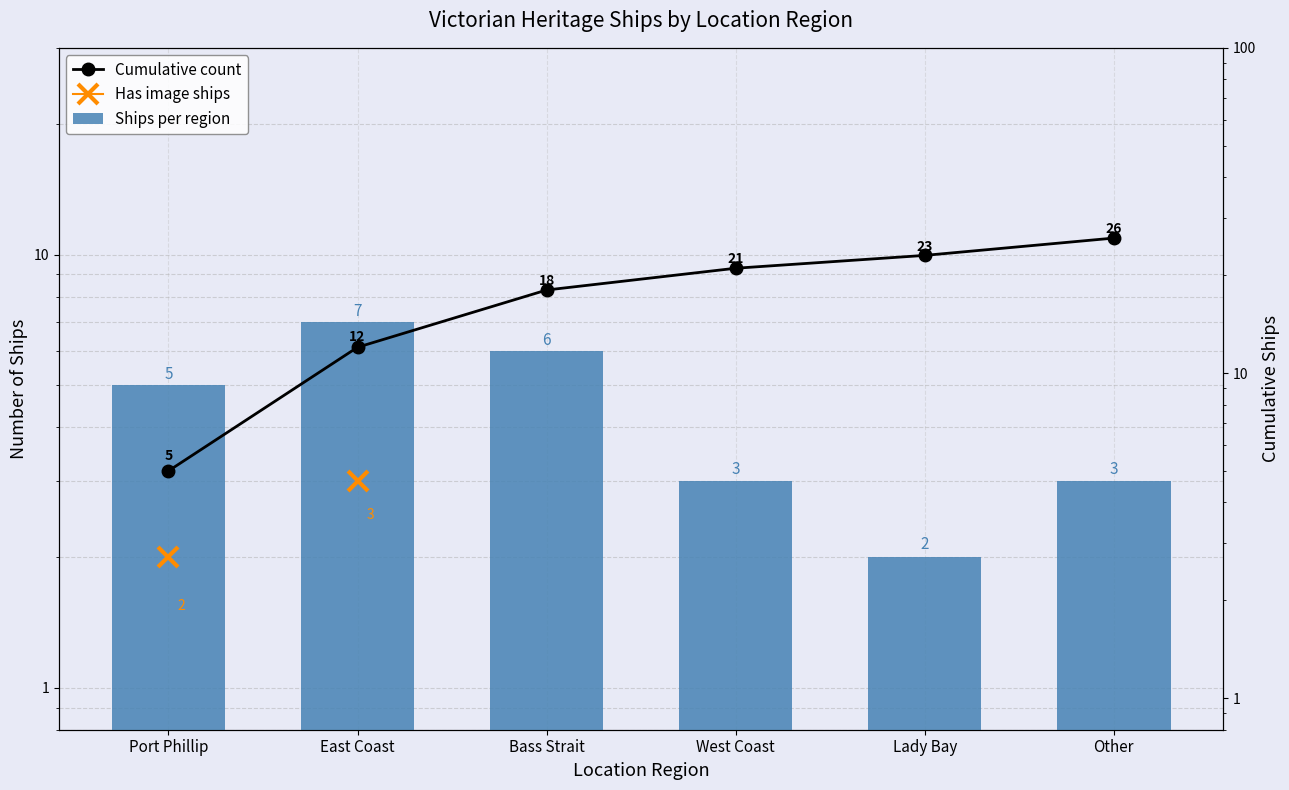

Reading left to right, transcribe all the data shown in this chart.

Ships per region: 5	7	6	3	2	3
Cumulative count: 5	12	18	21	23	26